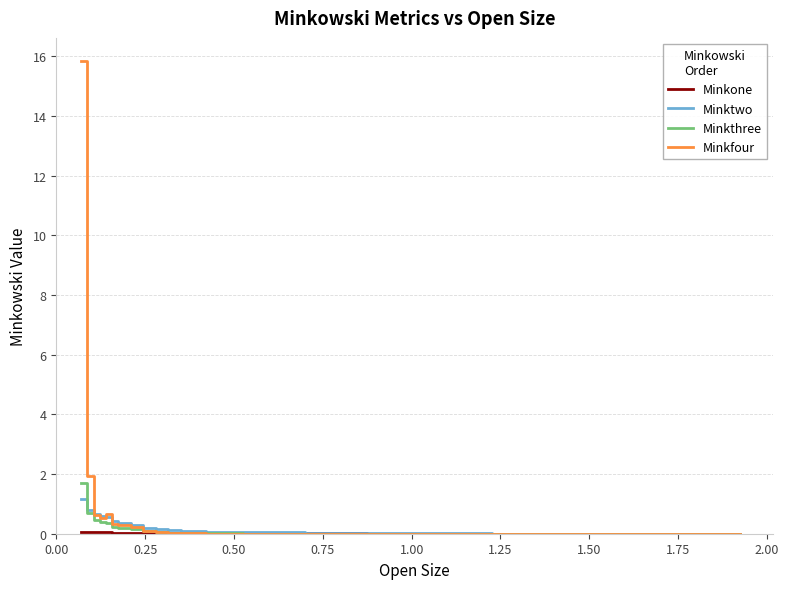

Which series has the widest spread of values?

Minkfour